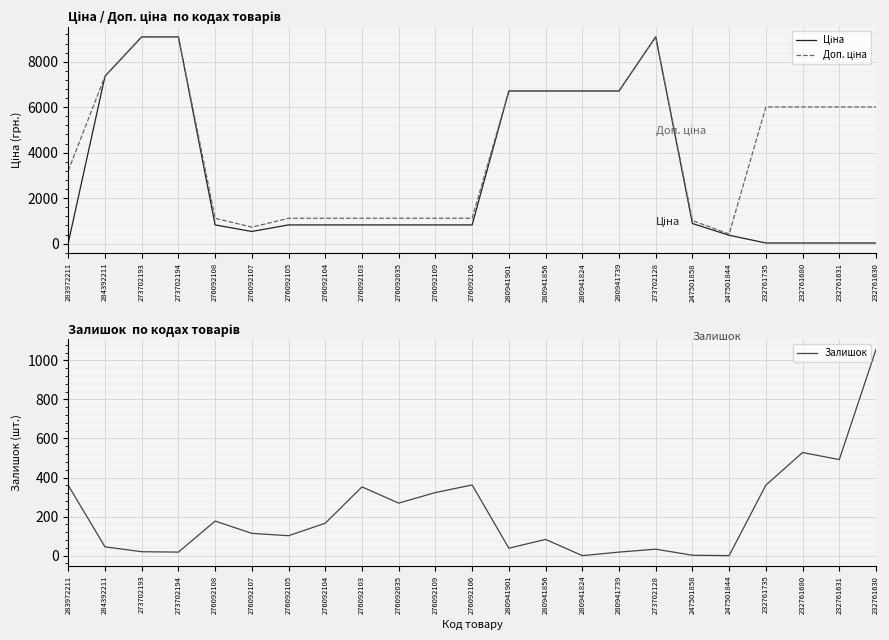

True or false: Ціна and Доп. ціна cross at least once.

False